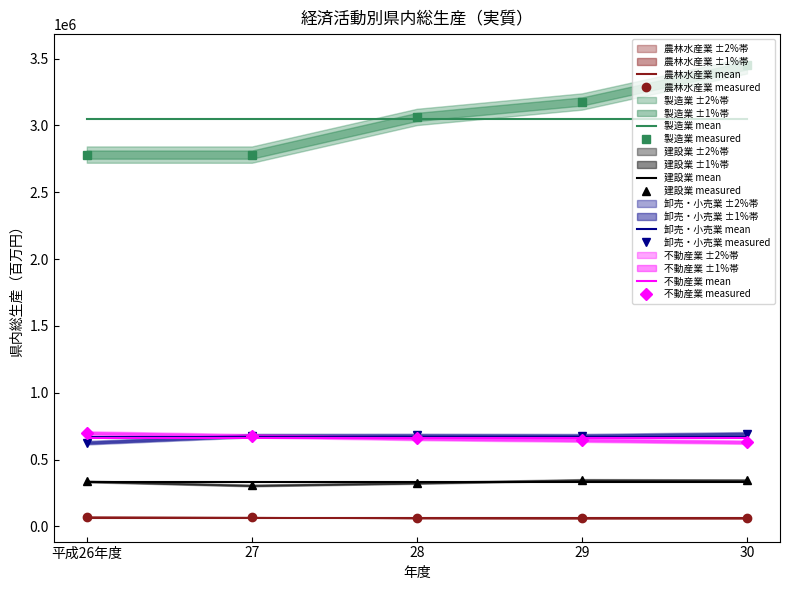

True or false: 卸売・小売業 has a value of 678655 at 29.

True